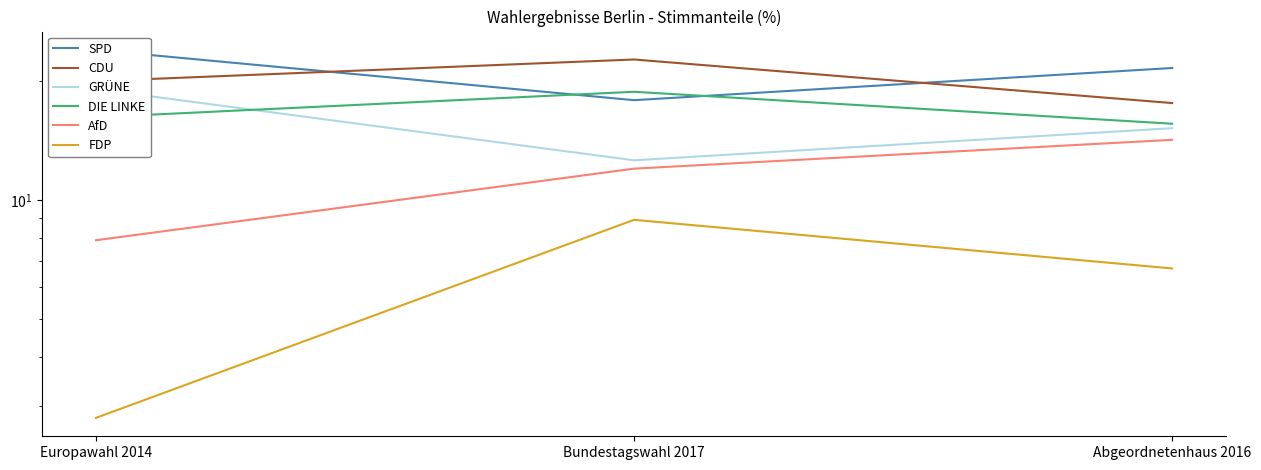

Rank the series at Europawahl 2014 from highest to lowest value.

SPD, CDU, GRÜNE, DIE LINKE, AfD, FDP